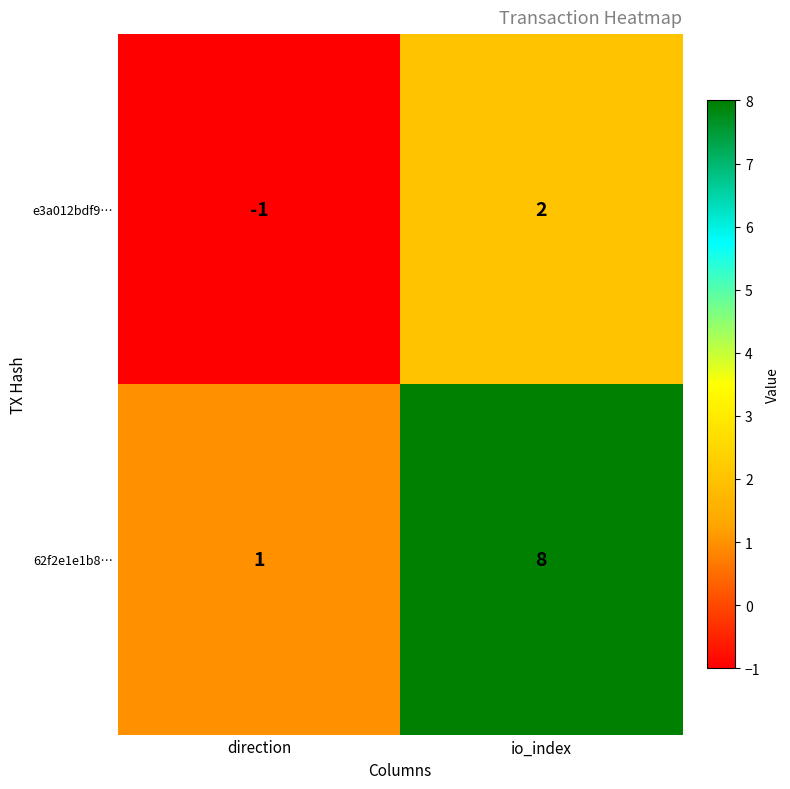

The 62f2e1e1b8… series shows 13 at io_index. True or false?

False